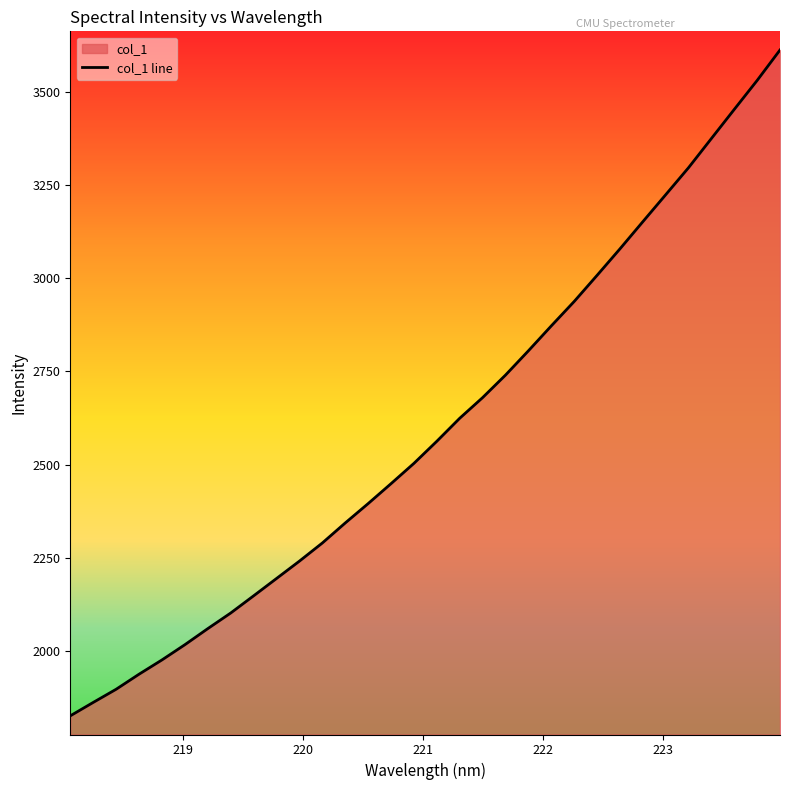

What is the difference between the maximum and minimum values?

1784.5